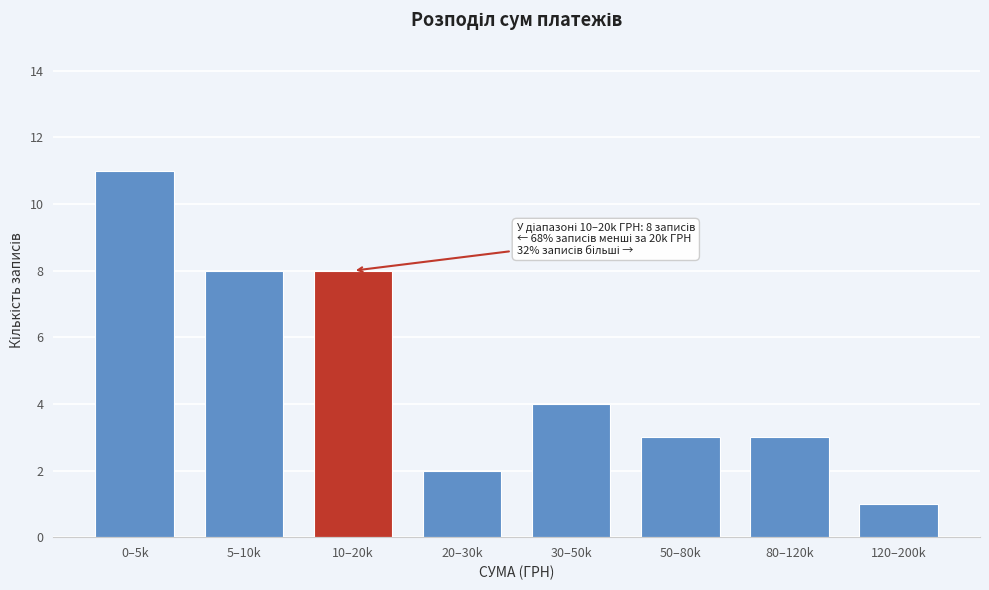

Reading right to left, list all the values displayed in this chart.

120–200k=1	80–120k=3	50–80k=3	30–50k=4	20–30k=2	10–20k=8	5–10k=8	0–5k=11